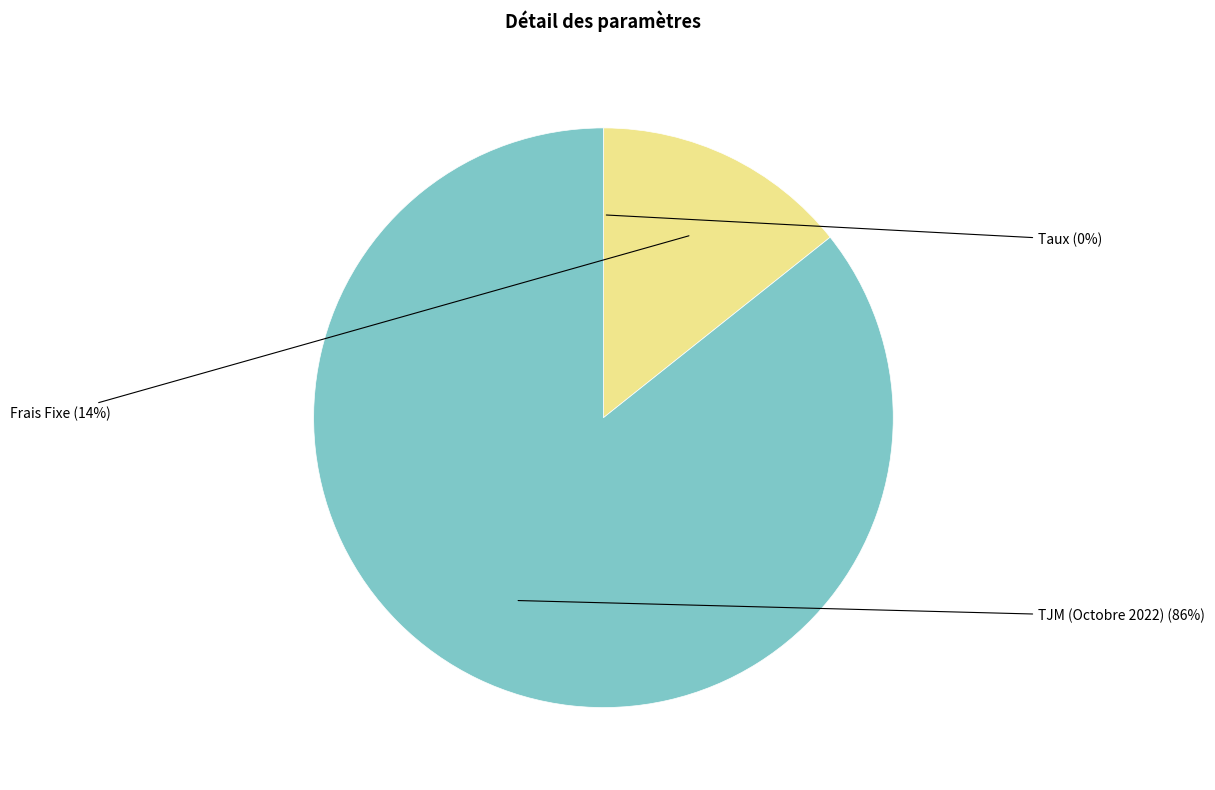

To the nearest percent, what is the average slice percentage?

33%